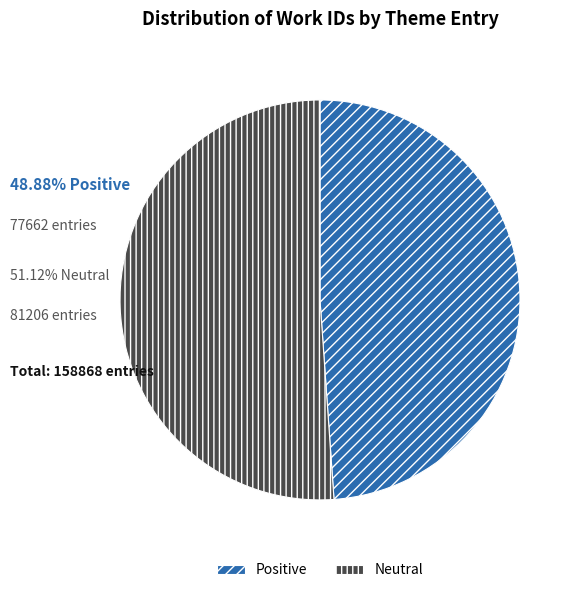

Combined, do Neutral and Positive account for over 50%?

Yes